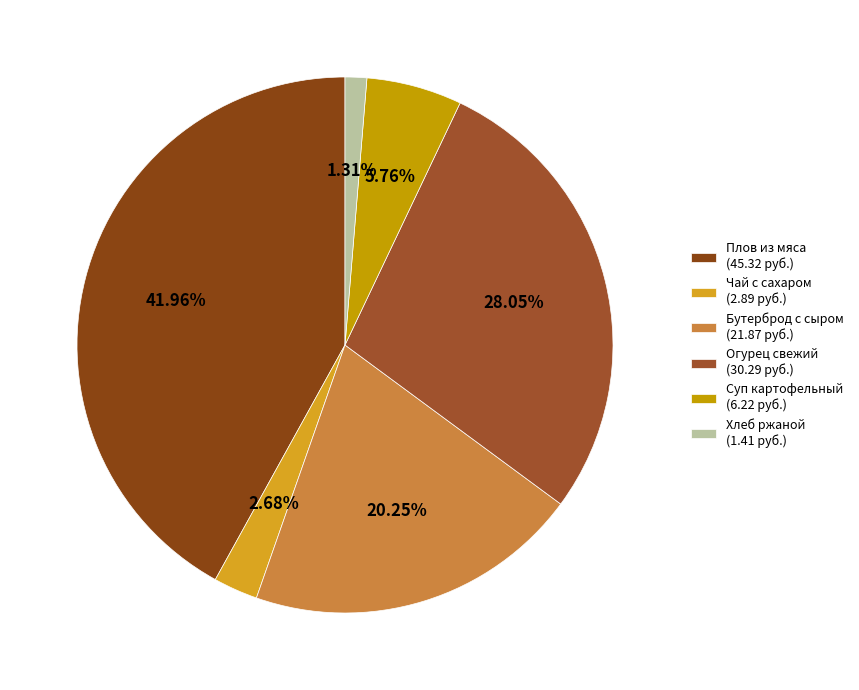

Count the number of slices in the pie.

6